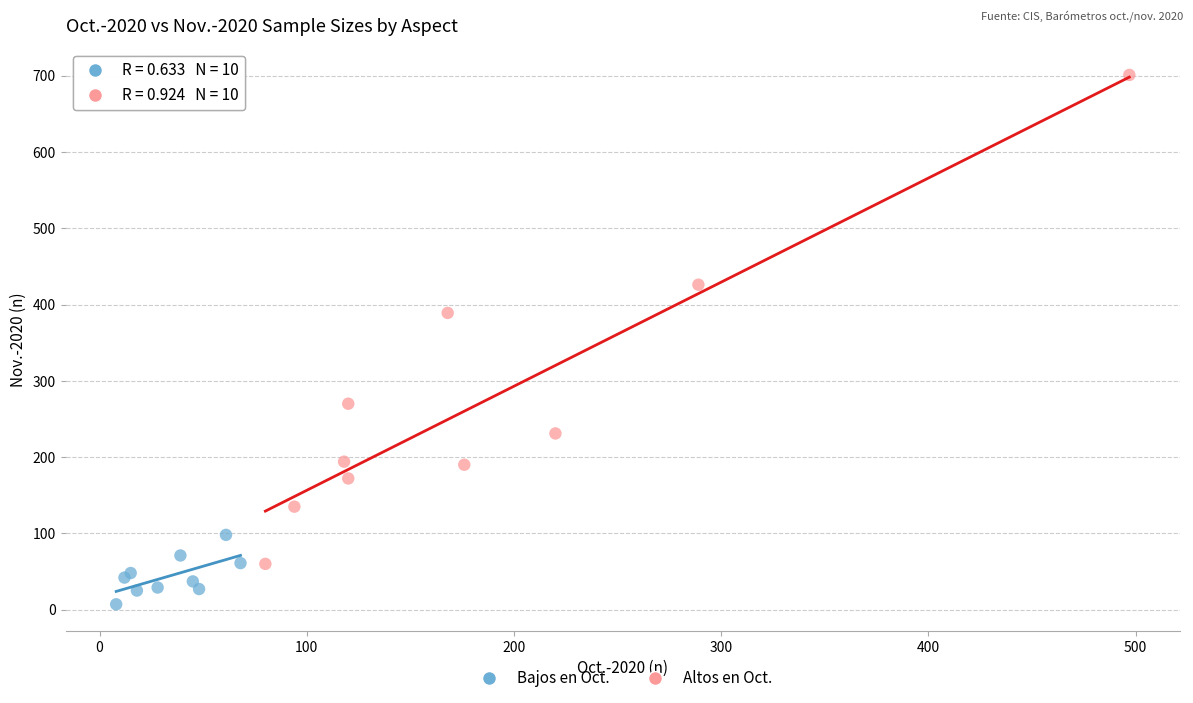

Which series contains the lowest Y value?

Bajos en Oct.